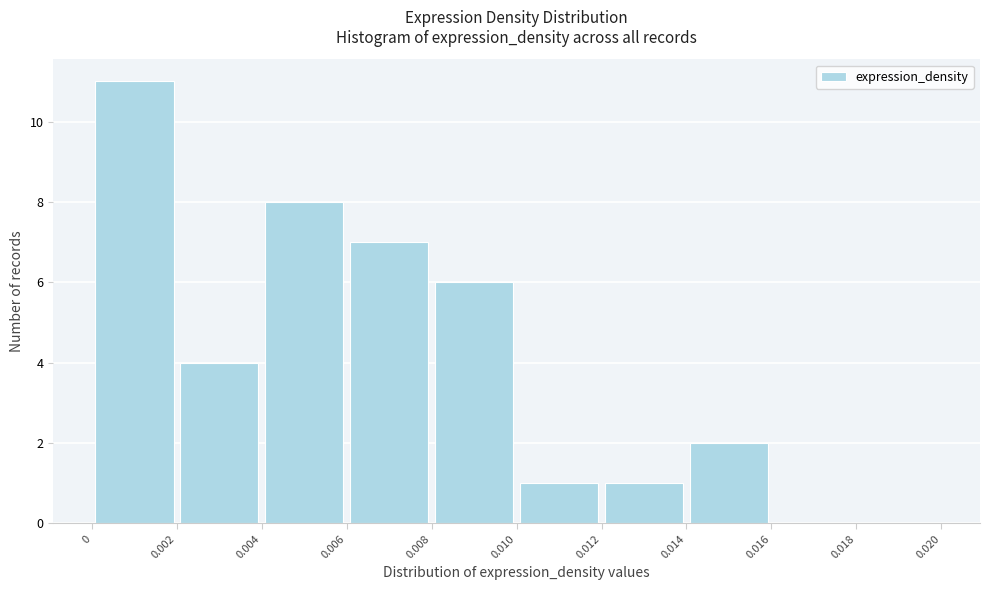

Reading left to right, list every bar in this chart as the range it spans on the x-axis followed by its height. The values are not printed on the chart, so give them approximately, as read against the axis.

0 to 0.002: 11
0.002 to 0.004: 4
0.004 to 0.006: 8
0.006 to 0.008: 7
0.008 to 0.010: 6
0.010 to 0.012: 1
0.012 to 0.014: 1
0.014 to 0.016: 2
0.016 to 0.018: 0
0.018 to 0.020: 0